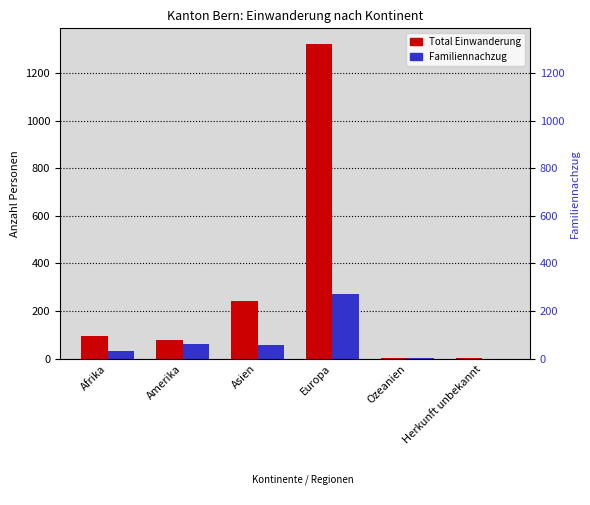

Which has a higher value, Europa or Ozeanien?

Europa